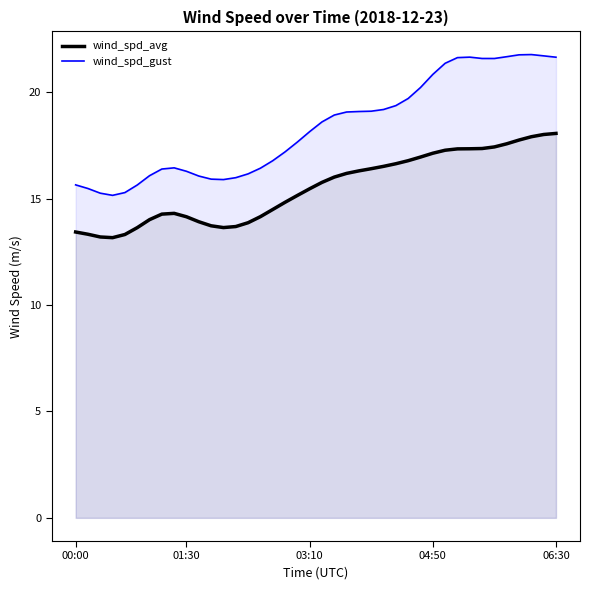

Which series has the largest total across all categories?

wind_spd_gust